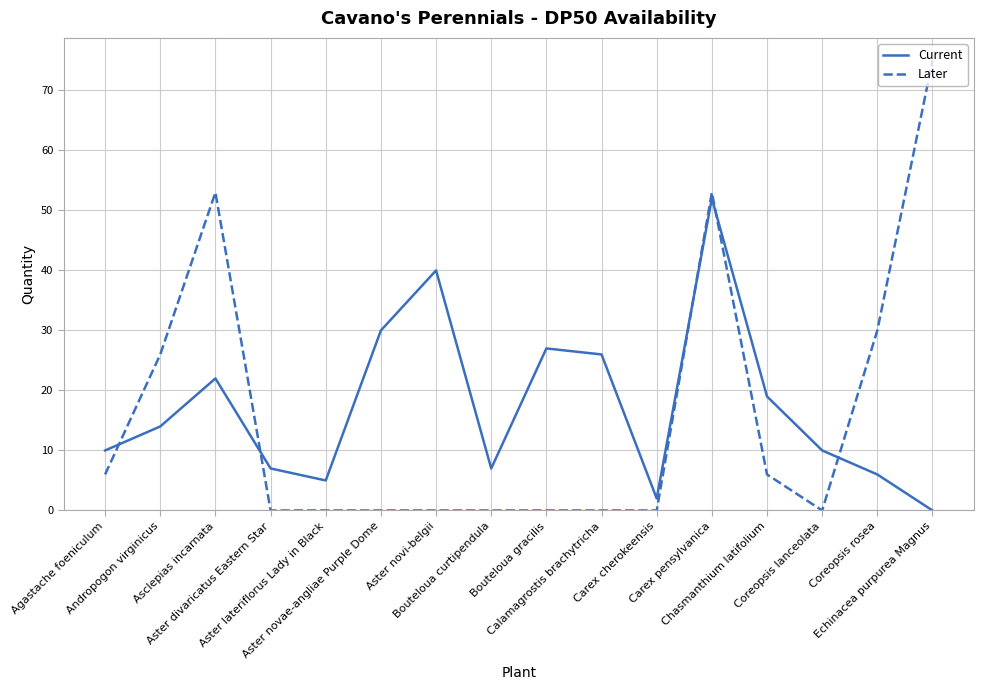

How many series are shown in this chart?

2